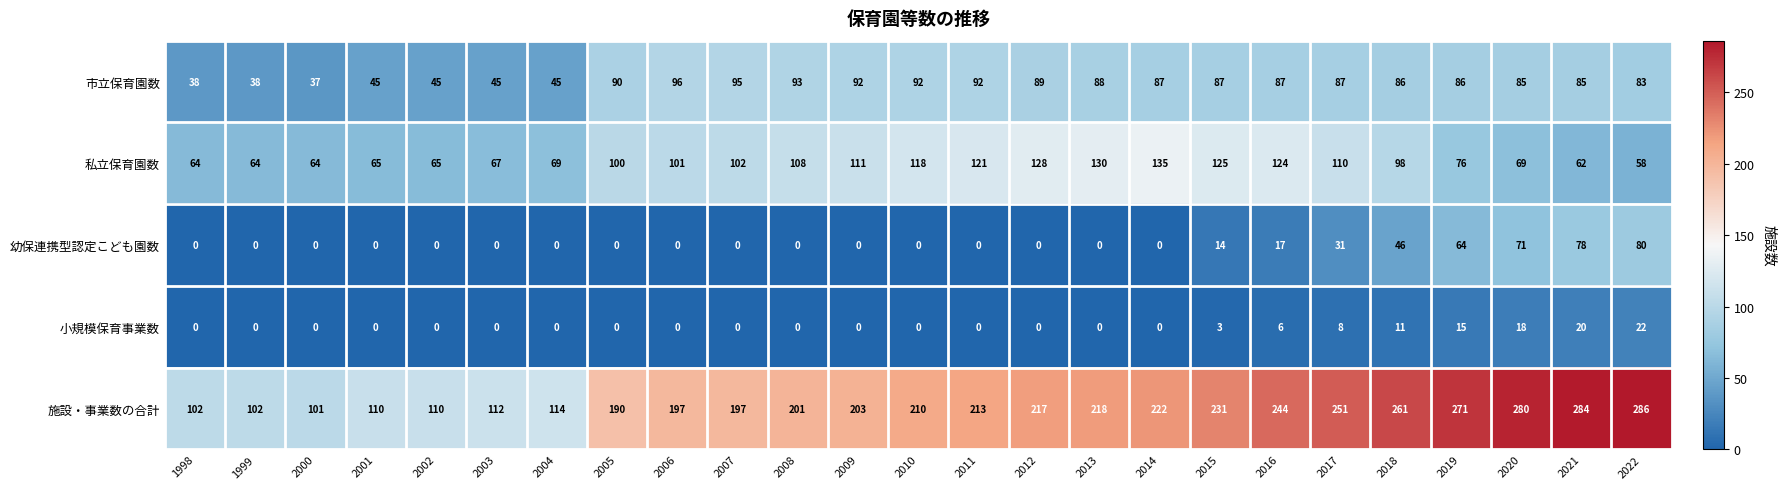

What is the approximate value of 施設・事業数の合計 at 2007?

197